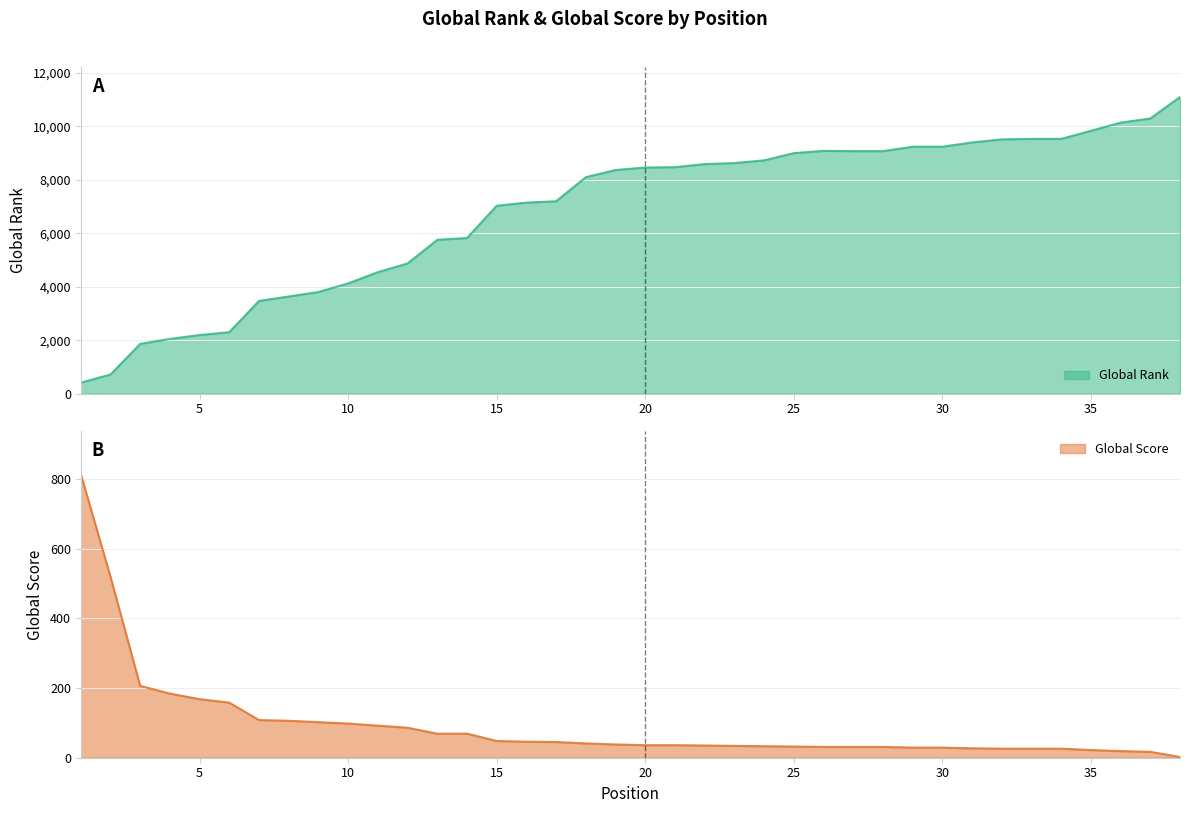

What is the average value of the Global Score series?

93